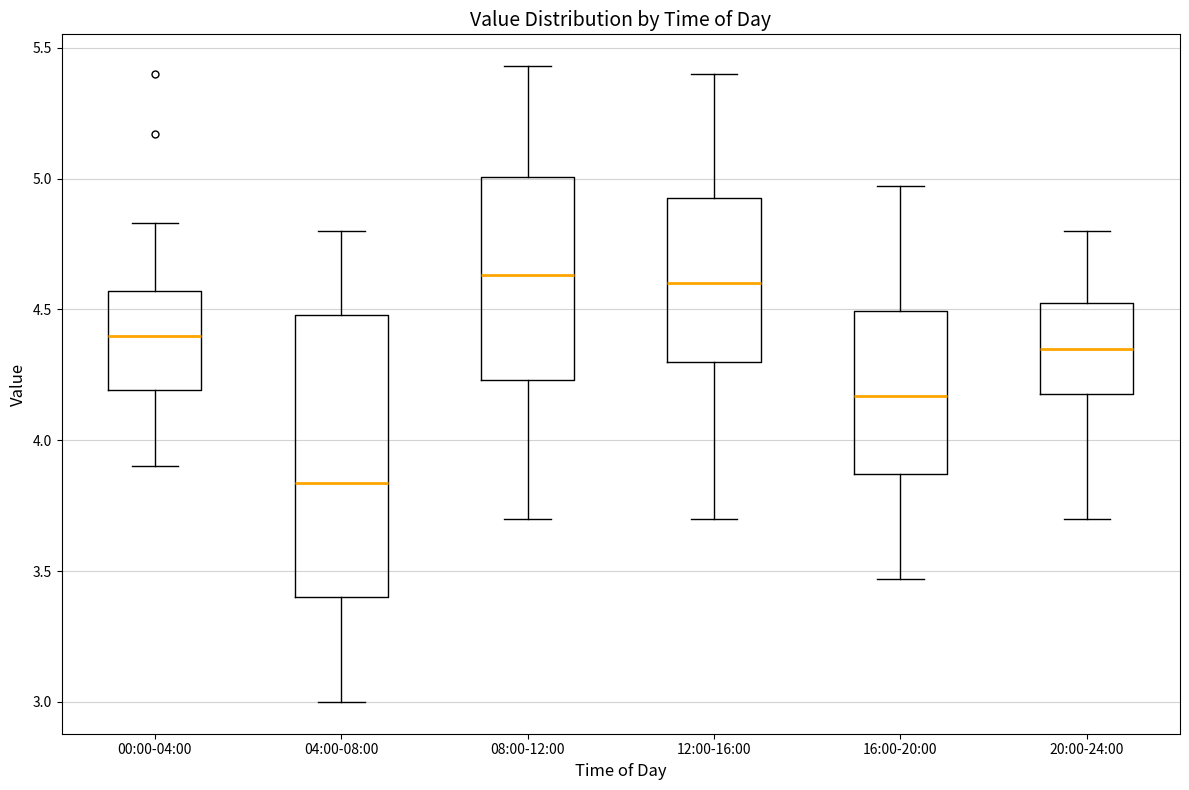

Comparing the boxes themselves (not the whiskers), which one is the tallest?

04:00-08:00